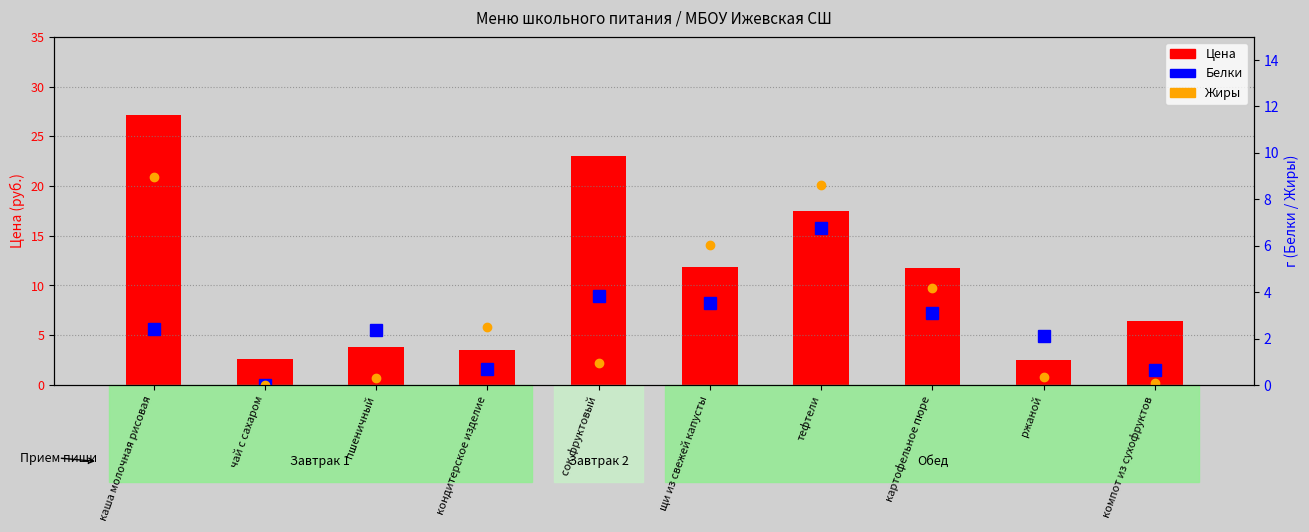

What is the label of the 2nd bar from the right?

ржаной